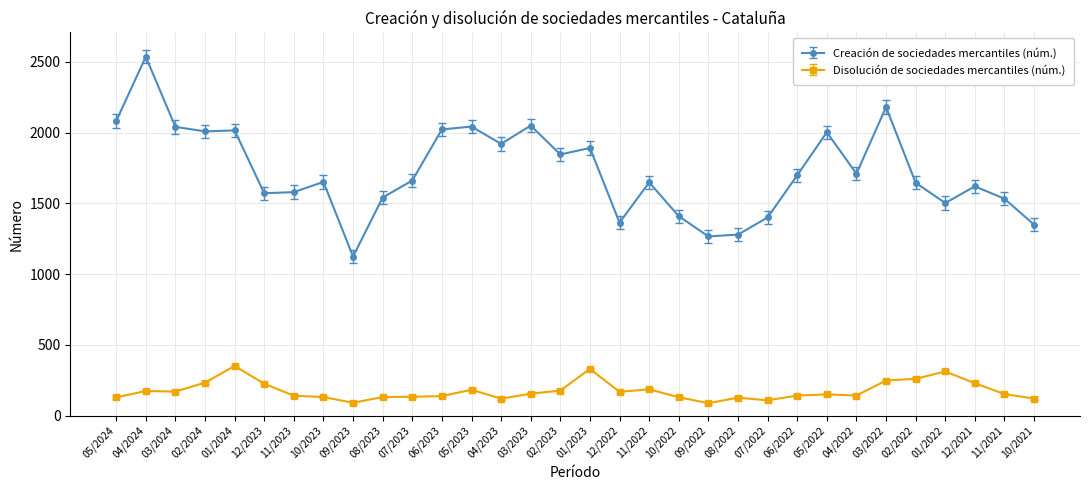

Count the number of categories in the chart.

32